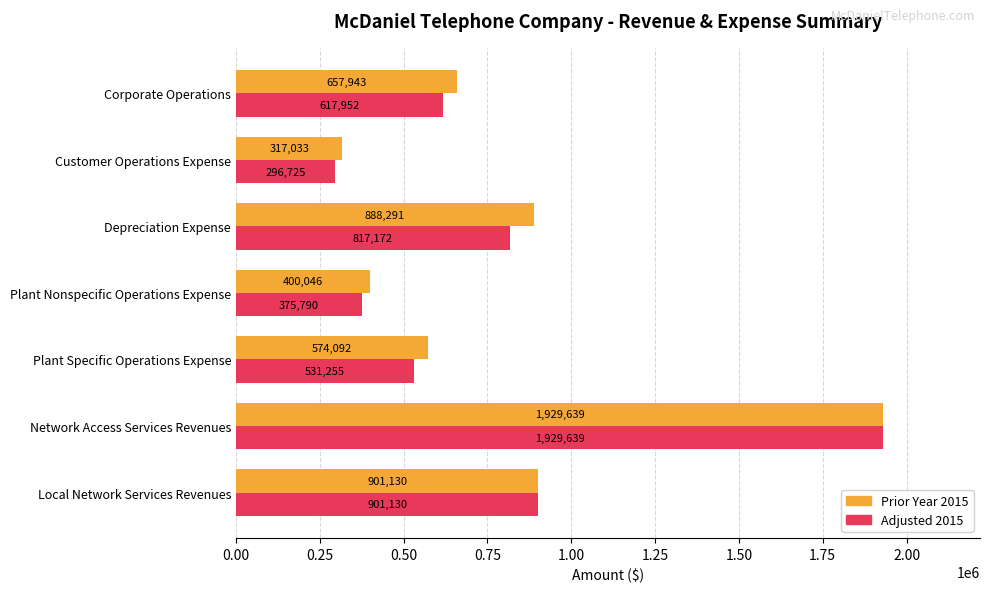

At how many categories does at least one series exceed 795683?

3